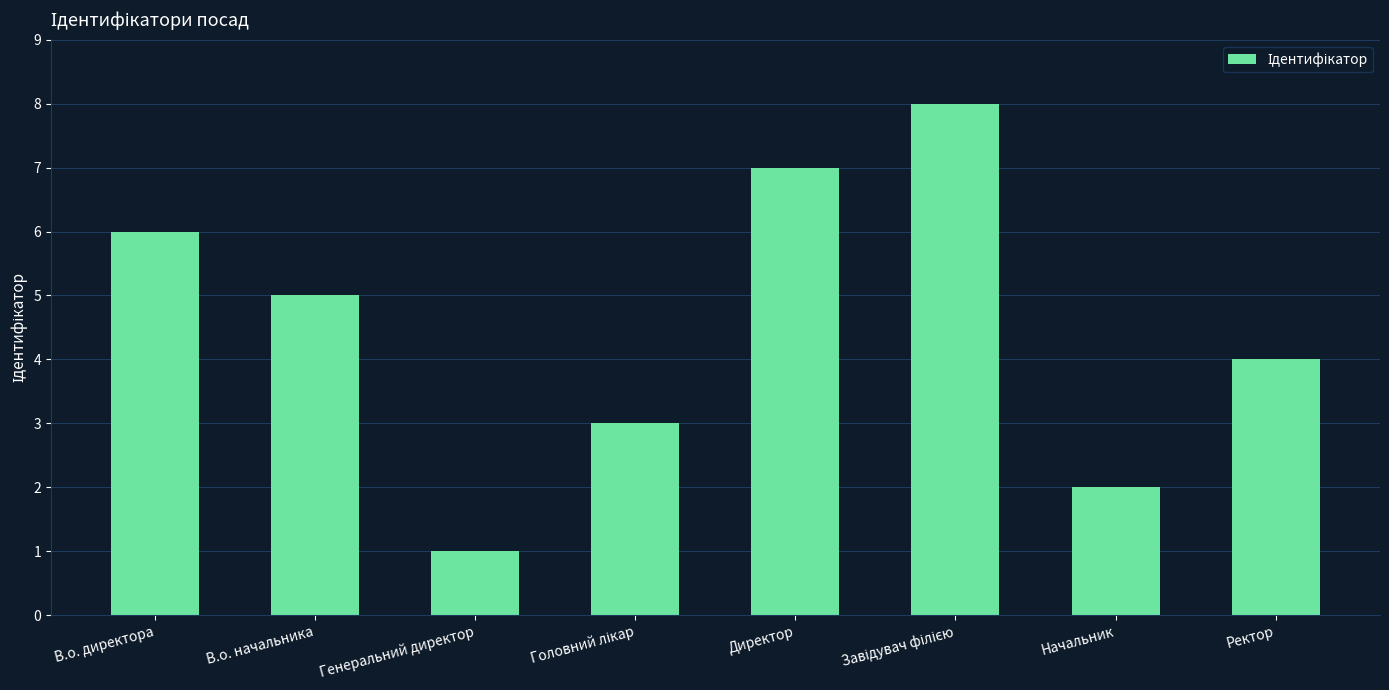

Which has a higher value, Генеральний директор or В.о. директора?

В.о. директора